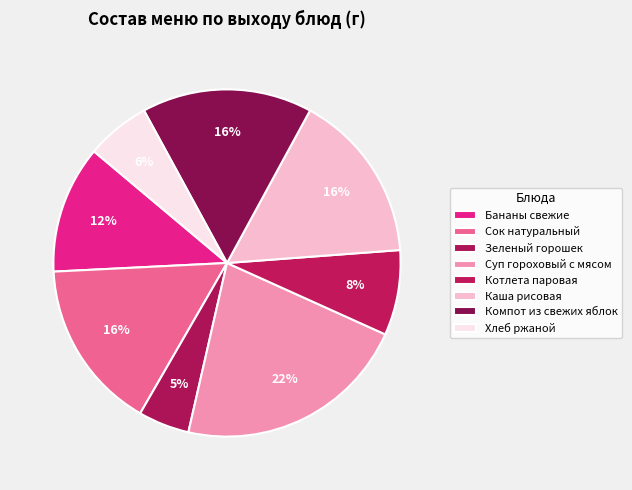

Combined, what portion of the pie is Хлеб ржаной and Бананы свежие?

17.9%